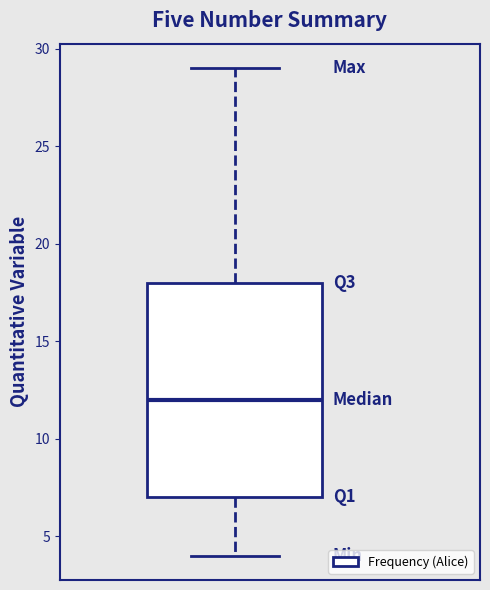

Read this box plot against the y-axis: the position of the median line, the range covered by the box, and the ends of both whiskers. The values are not printed on the chart, so give them approximately, as read against the axis.

median 12, box 7 to 18, whiskers 4 to 29